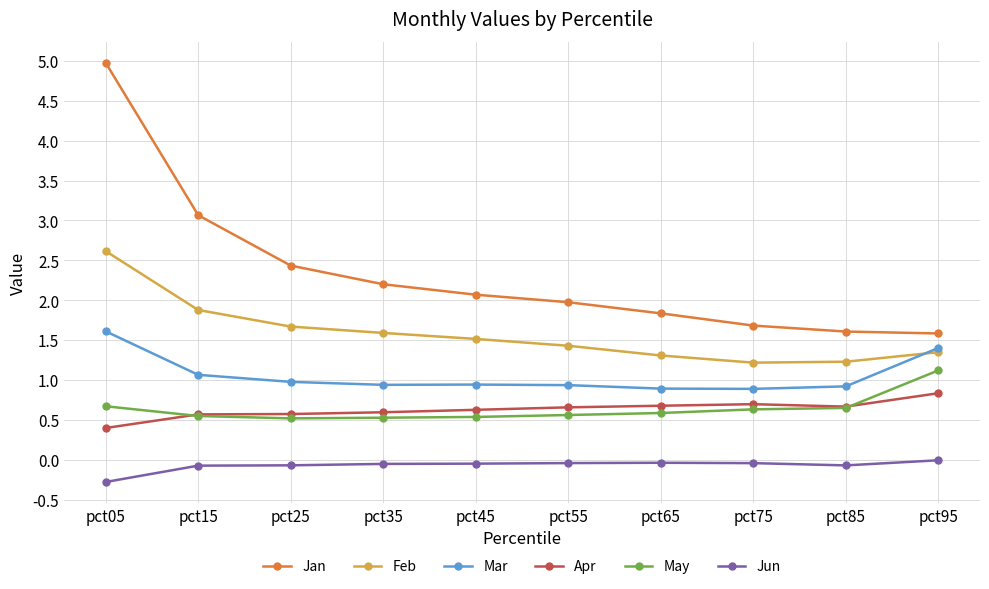

What is the difference between the maximum and second lowest values in the May series?

0.6